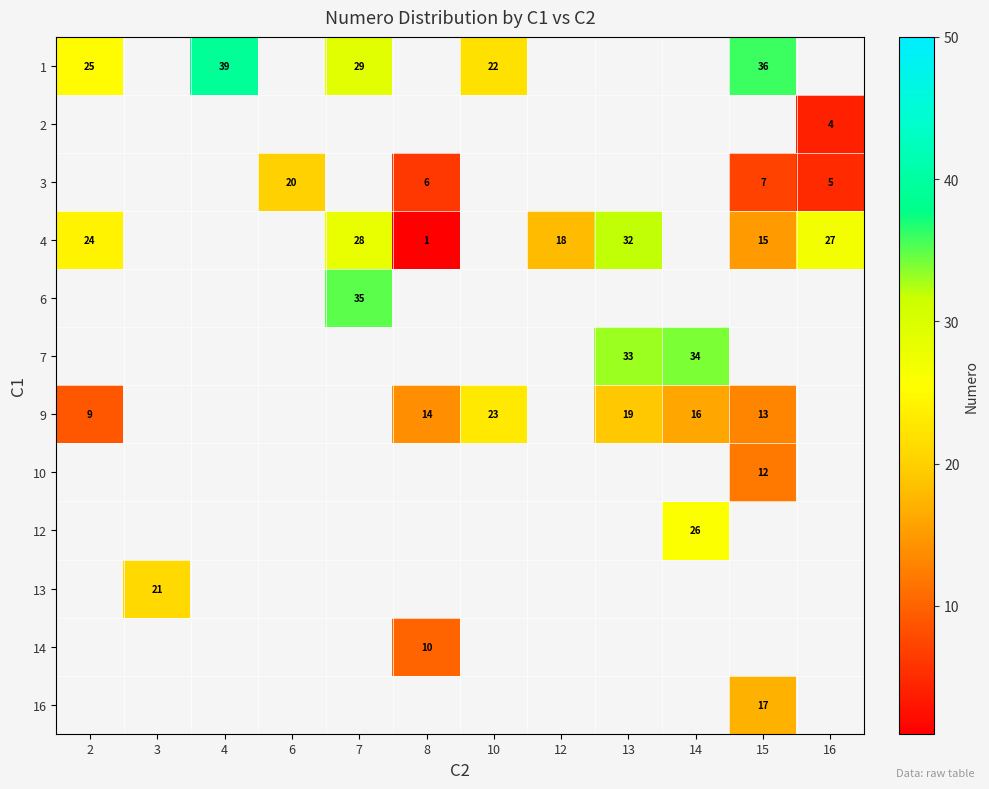

True or false: 4 has a value of 15 at 15.

True